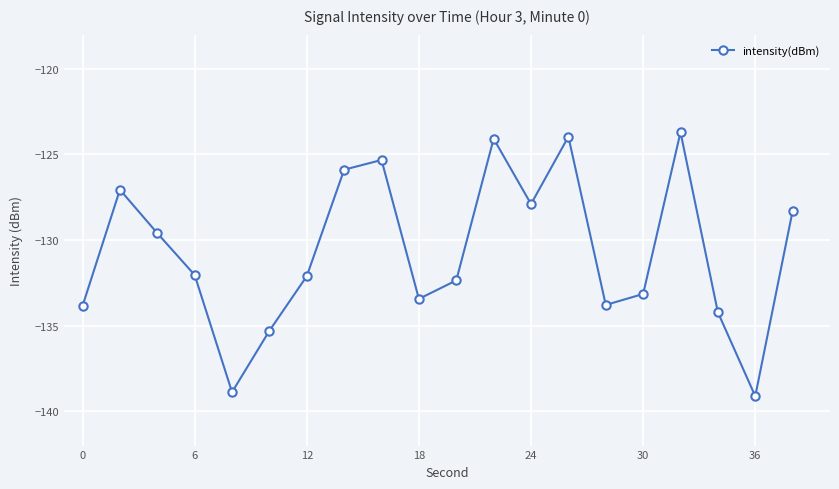

True or false: the data has more than 2 interior local peaks.

True